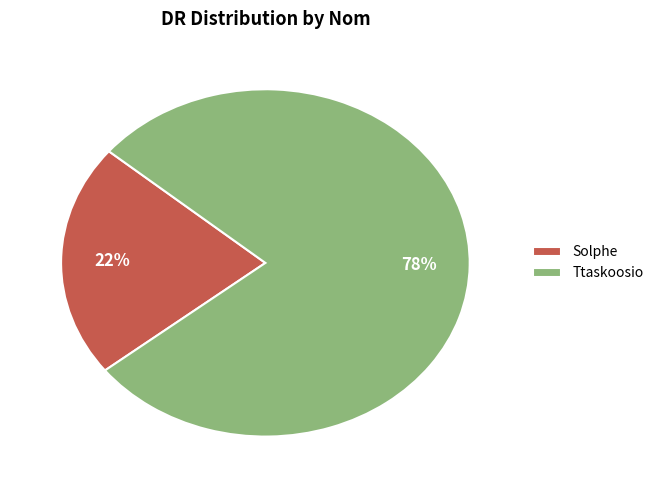

Which category has the smallest portion of the pie?

Solphe